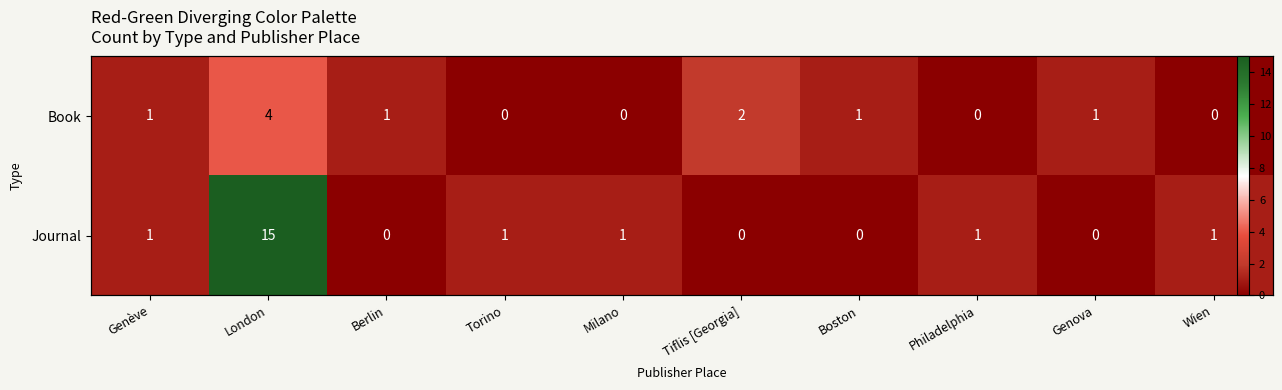

At Philadelphia, list the series in order from largest to smallest.

Journal, Book